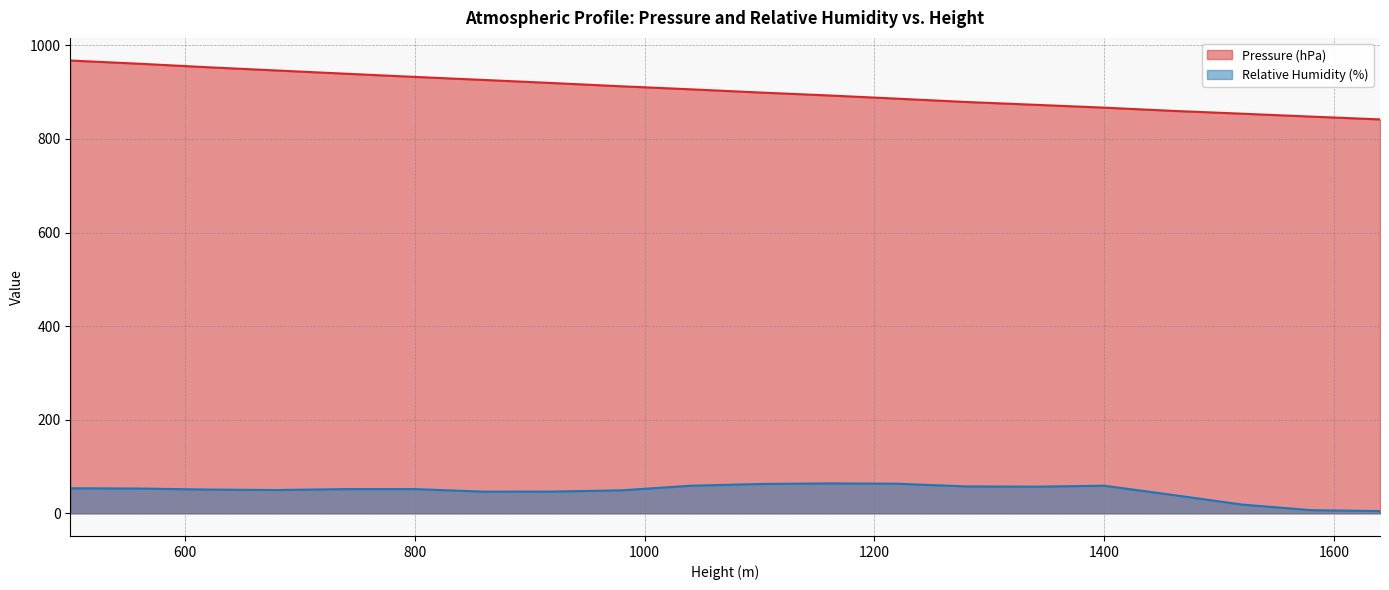

At which label is Pressure (hPa) closest to 904?

1040